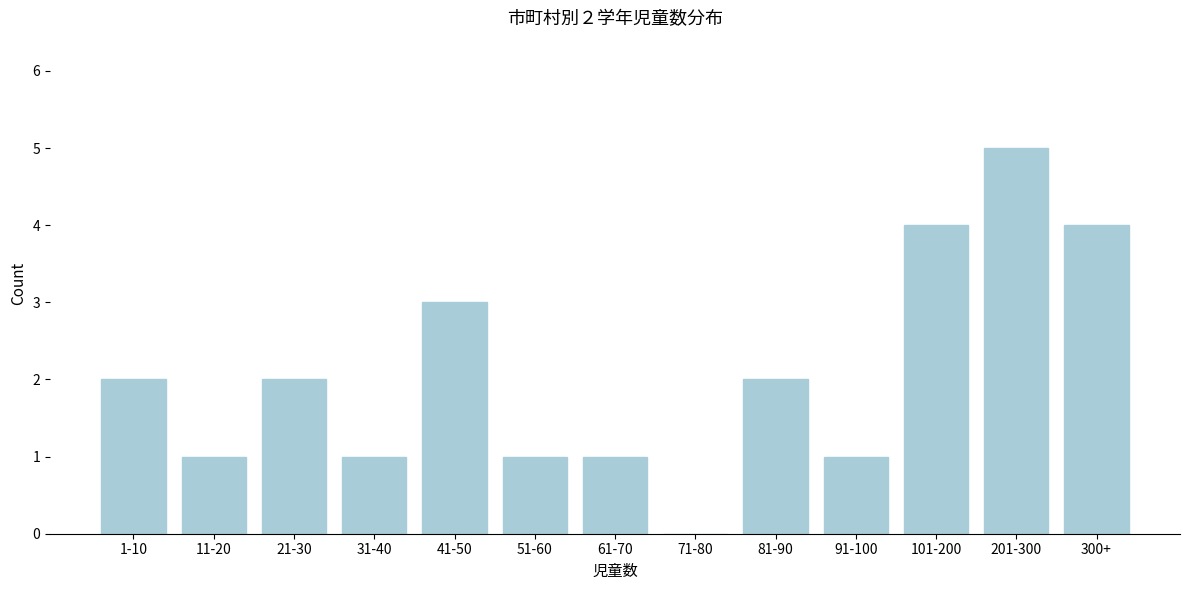

Reading left to right, extract all data points from this chart.

1-10=2	11-20=1	21-30=2	31-40=1	41-50=3	51-60=1	61-70=1	71-80=0	81-90=2	91-100=1	101-200=4	201-300=5	300+=4